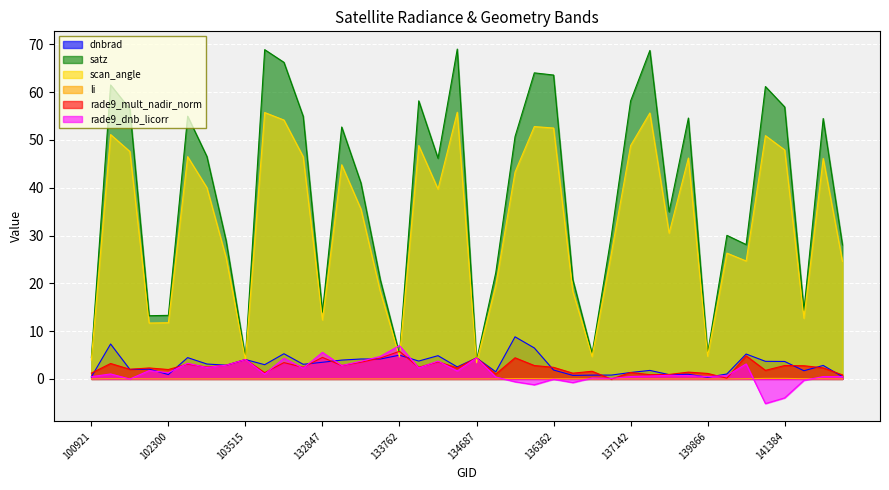

What is the value of the rade9_dnb_licorr point at the 1st from the left?

0.5